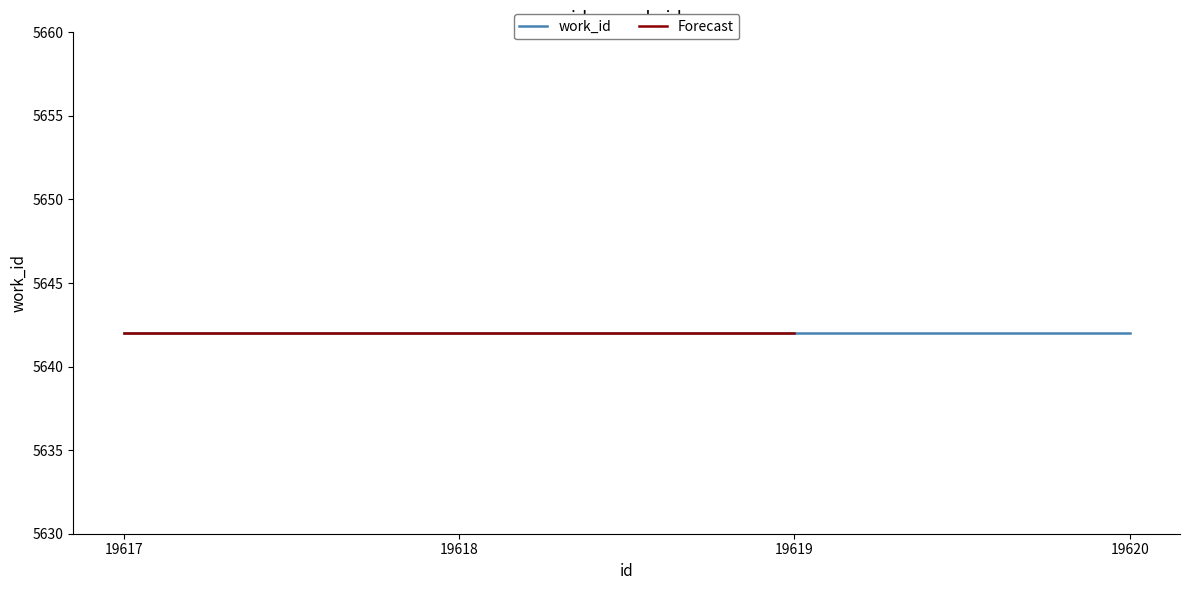

Does the chart display data point markers on the line(s)?

No